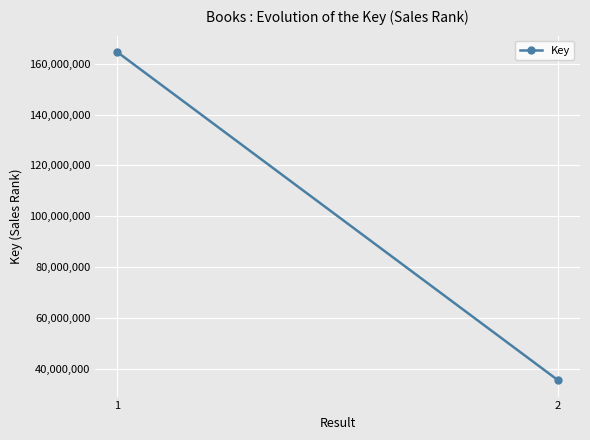

The chart shows a value of 164584835 at 1. True or false?

True